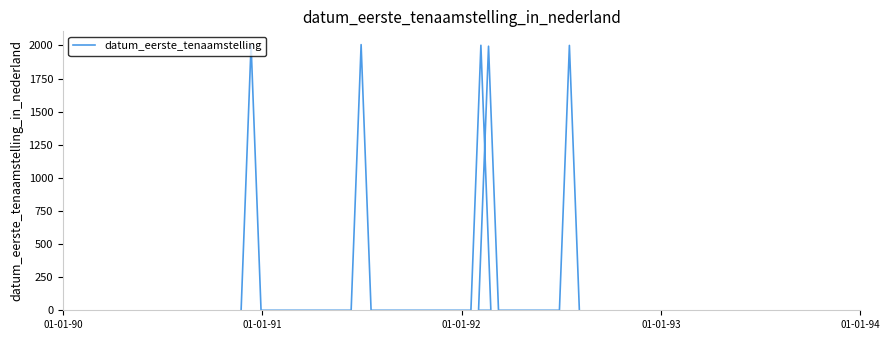

True or false: the data has more than 1 interior local peaks.

True